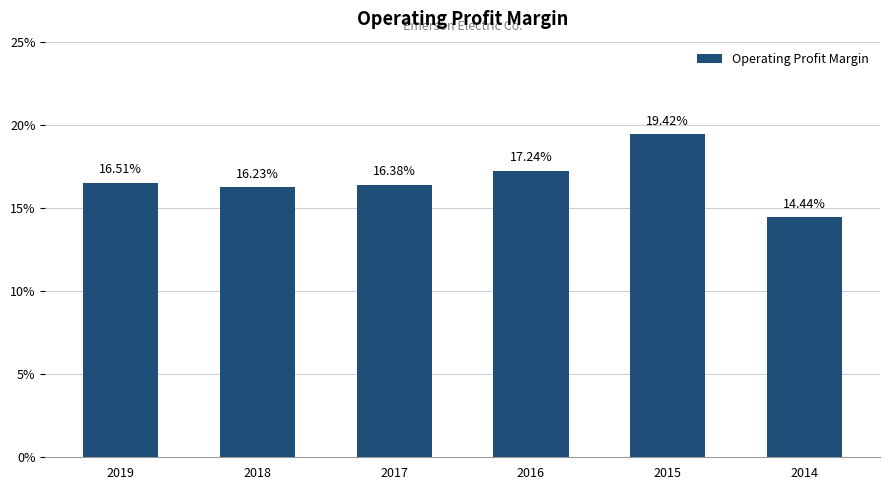

What is the average value?

0.2